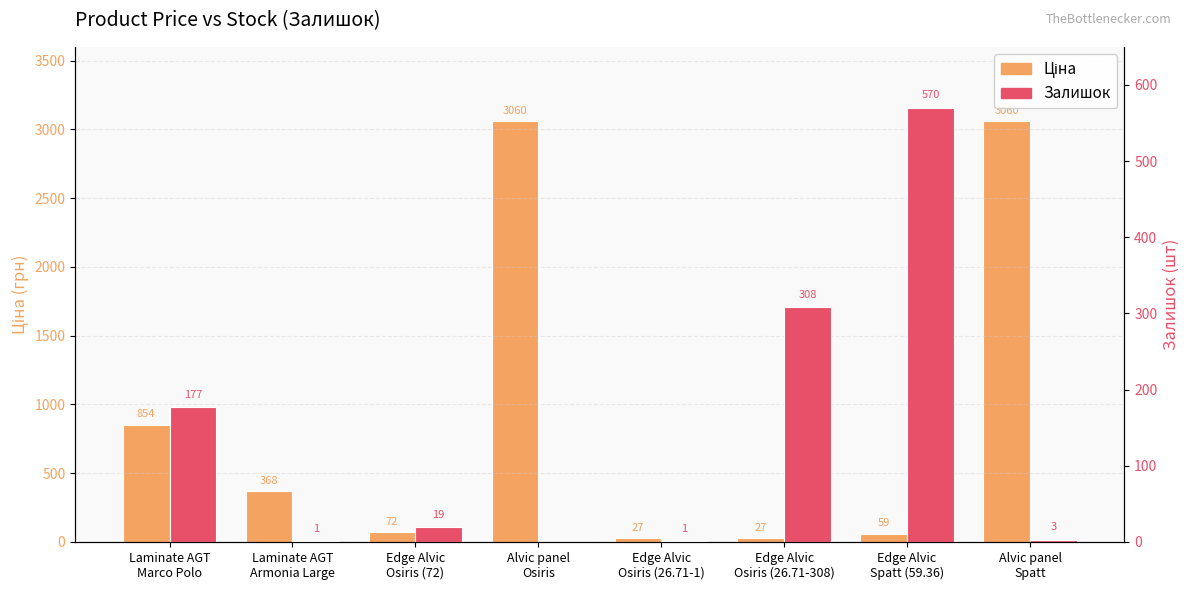

How many values in the Залишок series are below 19?

4